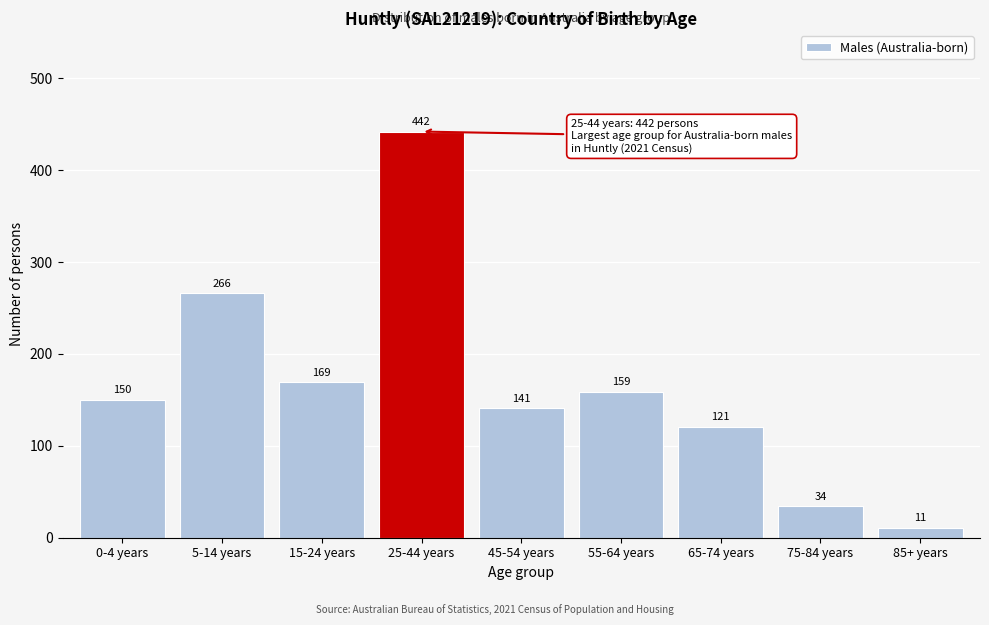

Reading left to right, transcribe all the data shown in this chart.

0-4 years=150	5-14 years=266	15-24 years=169	25-44 years=442	45-54 years=141	55-64 years=159	65-74 years=121	75-84 years=34	85+ years=11